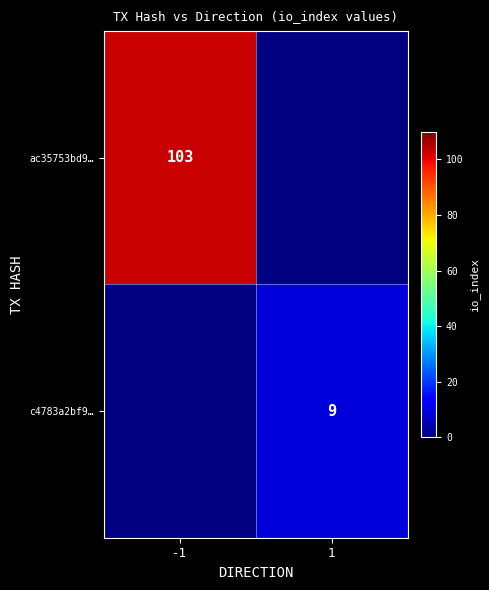

Is it true that c4783a2bf9… equals 3.4 at 1?

False